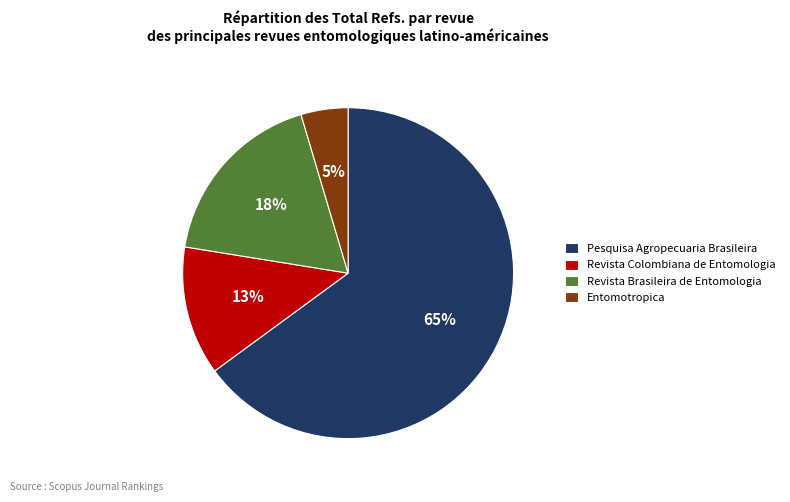

Does Pesquisa Agropecuaria Brasileira account for over 50% of the chart?

Yes